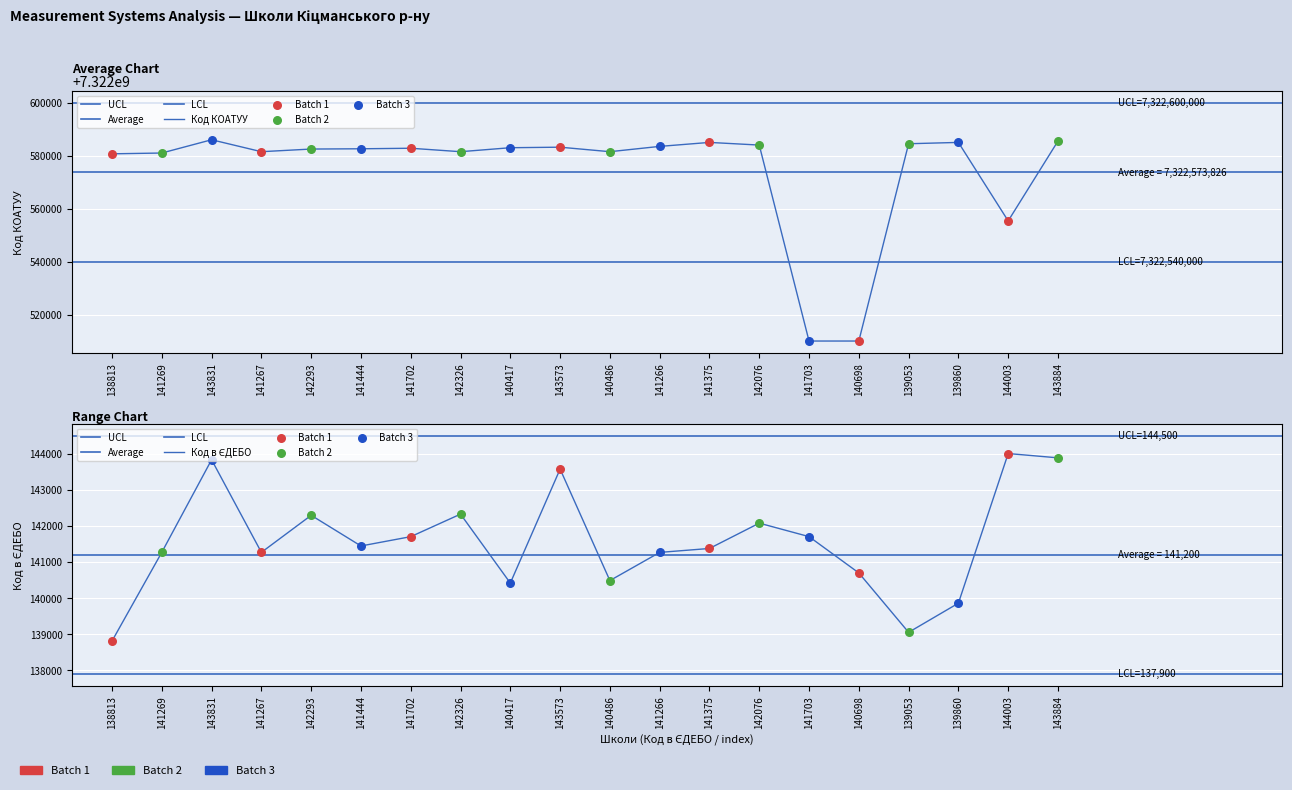

Which series has the largest total across all categories?

Код КОАТУУ